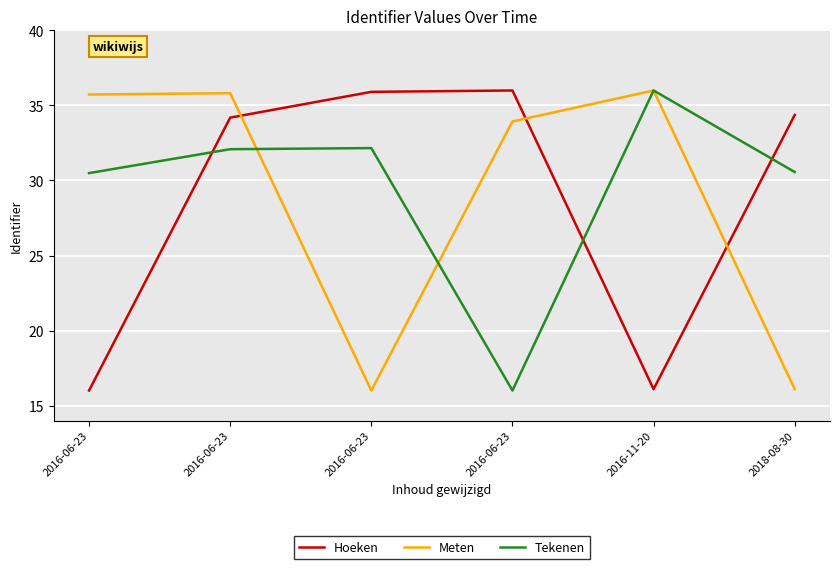

How many lines are shown in the chart?

3